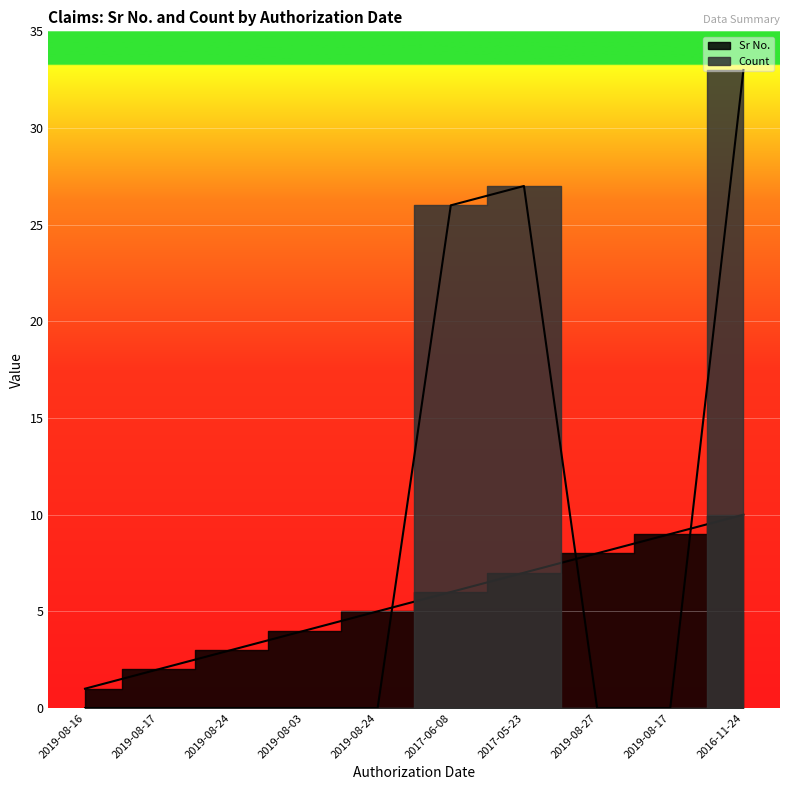

Which series changed the most between 2019-08-16 and 2019-08-17?

Sr No.